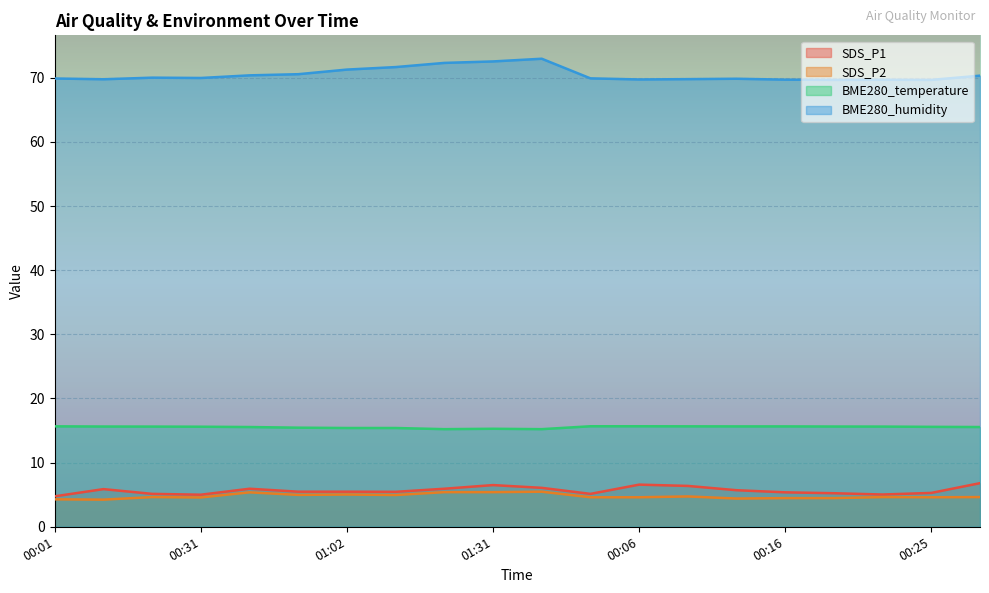

At which category is the sum across all series the highest?

01:36